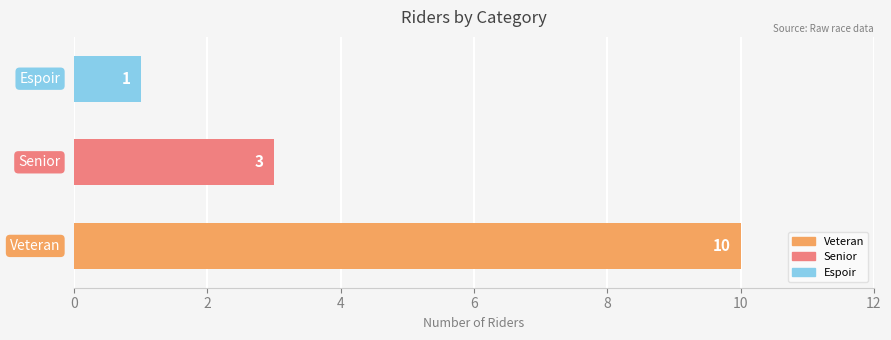

Where is the data nearest to the value 5?

Senior